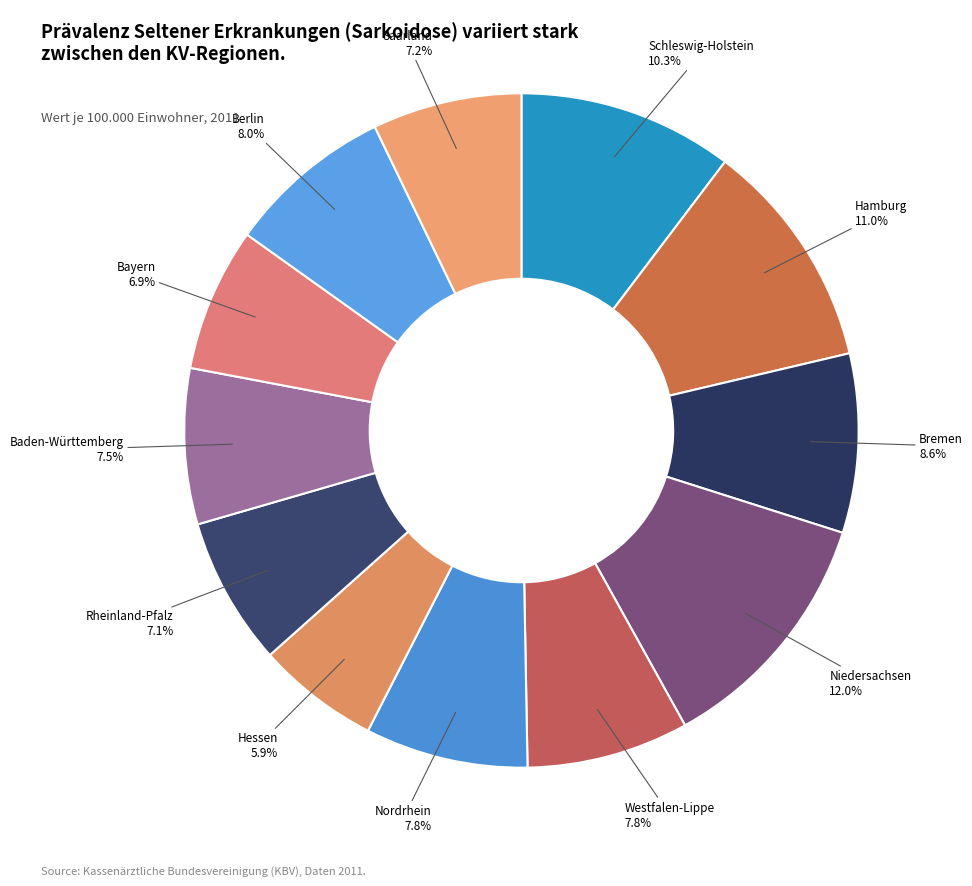

What percentage is NOT represented by Hessen?

94.1%